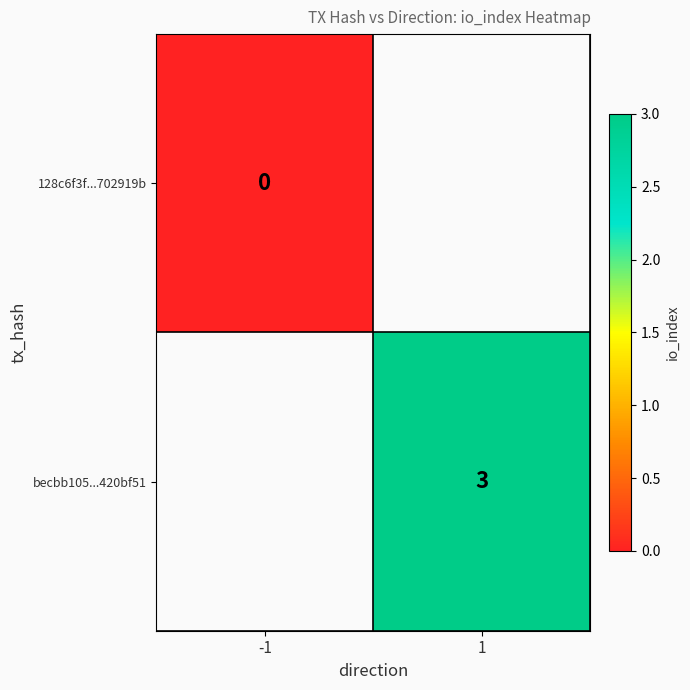

Is it true that becbb105...420bf51 equals 2 at 1?

False